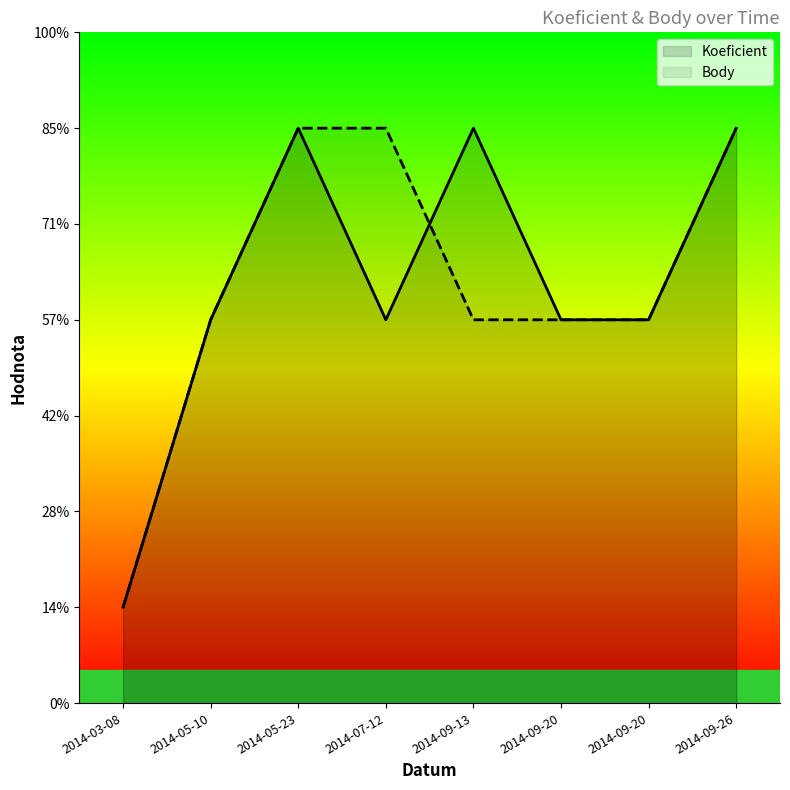

Does the chart have visible grid lines?

No